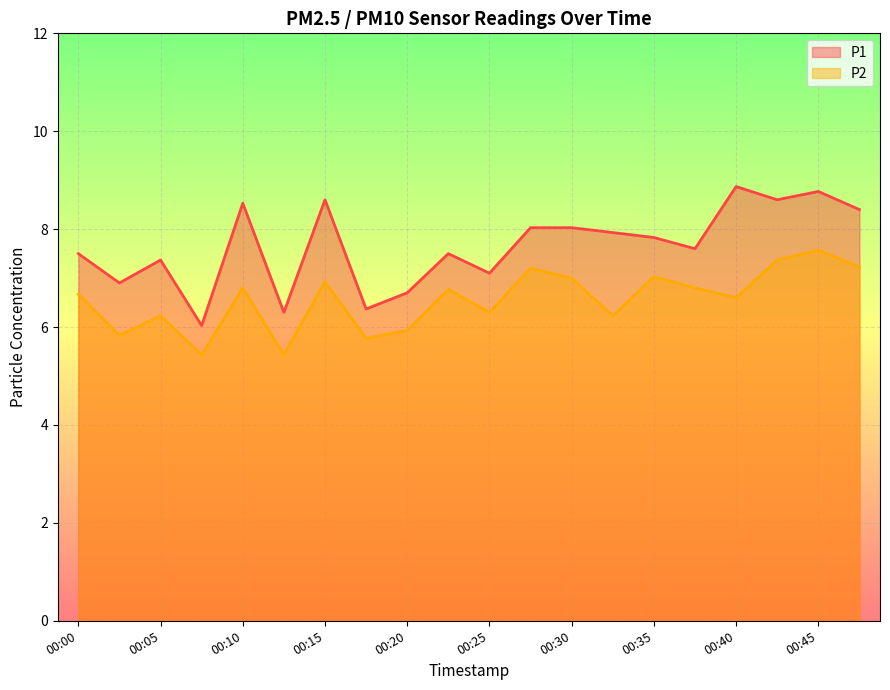

How many lines are shown in the chart?

2